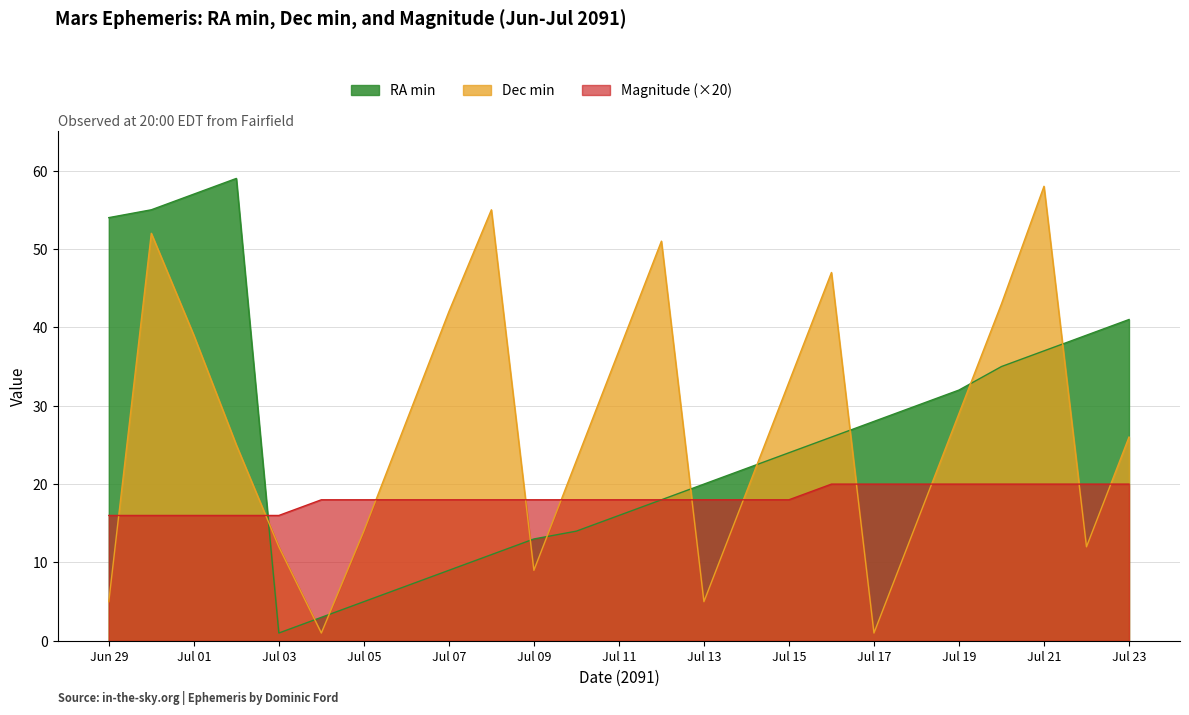

True or false: Magnitude has a value of 16 at Jun 29.

True